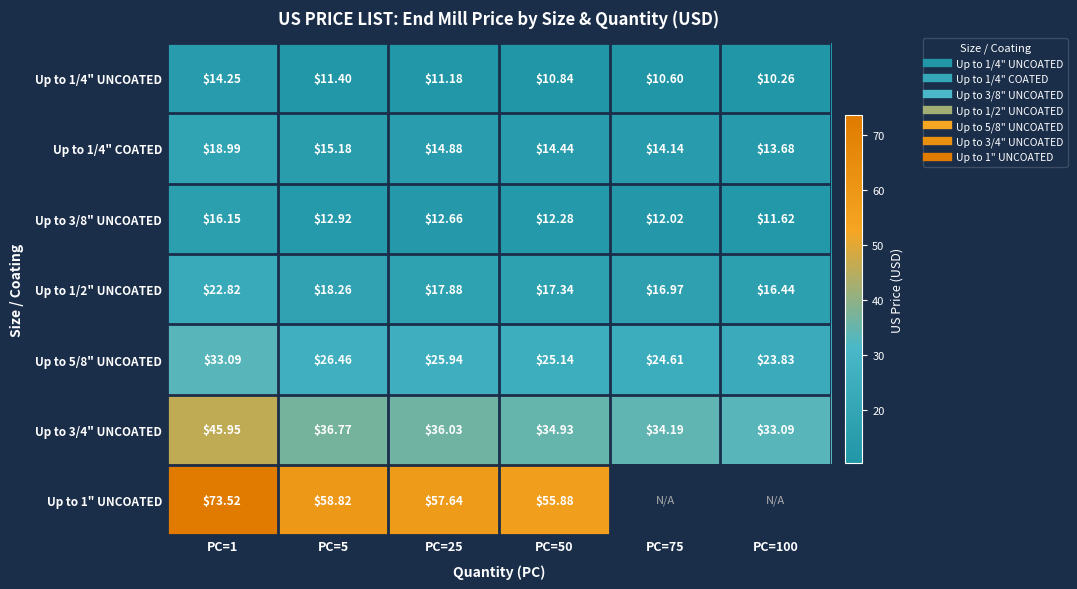

Rank the series at PC=50 from highest to lowest value.

Up to 1" UNCOATED, Up to 3/4" UNCOATED, Up to 5/8" UNCOATED, Up to 1/2" UNCOATED, Up to 1/4" COATED, Up to 3/8" UNCOATED, Up to 1/4" UNCOATED